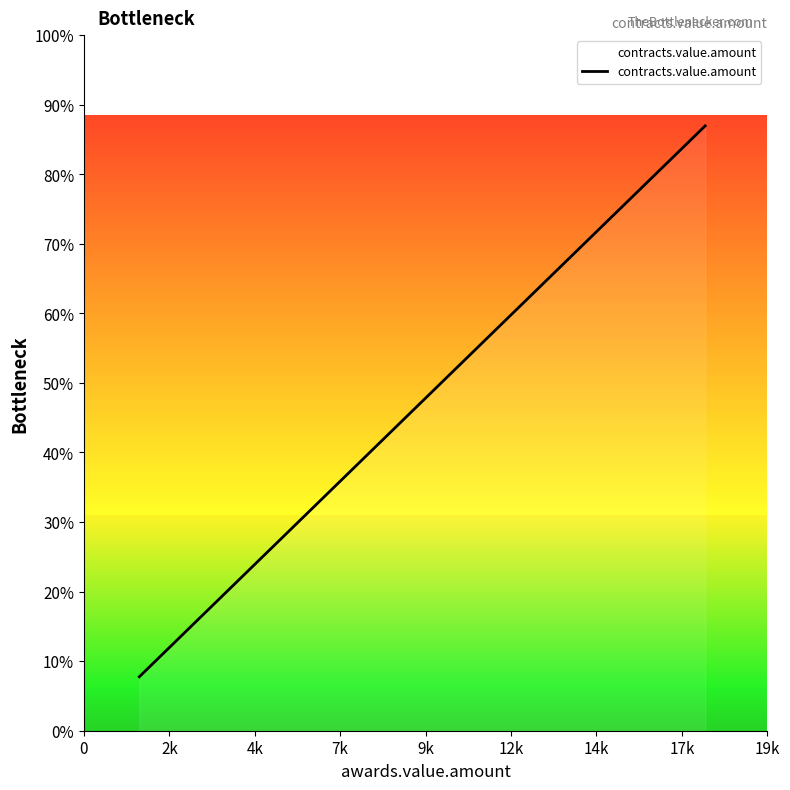

Is this an area chart (filled region under the line)?

No